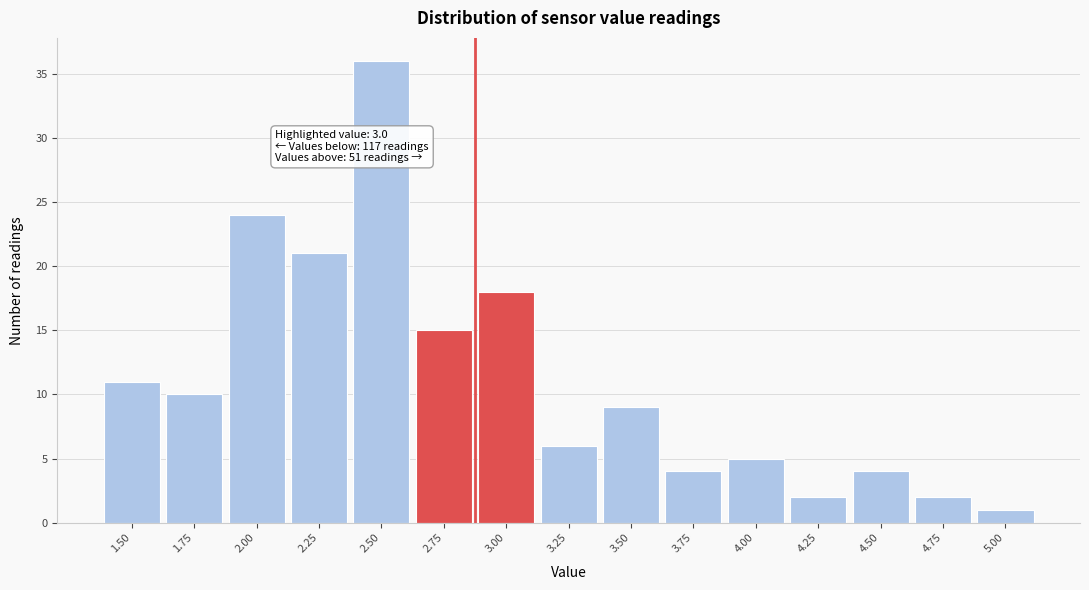

Reading right to left, extract all data points from this chart.

1	2	4	2	5	4	9	6	18	15	36	21	24	10	11